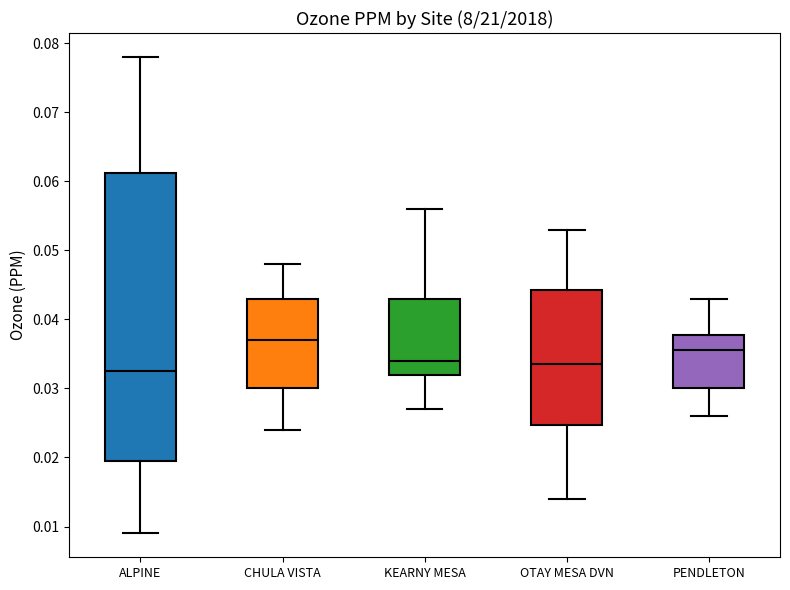

Reading left to right, read every box against the y-axis: the position of its median line, the range the box covers, and the ends of its whiskers. The values are not printed on the chart, so give them approximately, as read against the axis.

ALPINE: median 0.033, box 0.020 to 0.061, whiskers 0.009 to 0.078
CHULA VISTA: median 0.037, box 0.030 to 0.043, whiskers 0.024 to 0.048
KEARNY MESA: median 0.034, box 0.032 to 0.043, whiskers 0.027 to 0.056
OTAY MESA DVN: median 0.034, box 0.025 to 0.044, whiskers 0.014 to 0.053
PENDLETON: median 0.036, box 0.030 to 0.038, whiskers 0.026 to 0.043